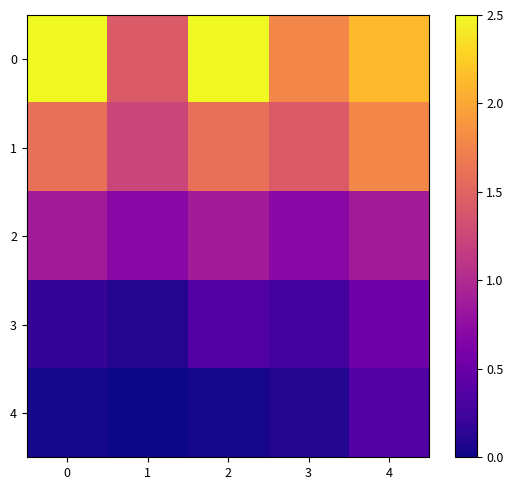

Reading left to right, transcribe all the data shown in this chart.

0: 0=2.5	1=1.4	2=2.5	3=1.8	4=2.1
1: 0=1.6	1=1.2	2=1.6	3=1.4	4=1.8
2: 0=0.9	1=0.7	2=0.9	3=0.7	4=0.9
3: 0=0.2	1=0.1	2=0.4	3=0.3	4=0.5
4: 0=0.0	1=0.0	2=0.0	3=0.1	4=0.4